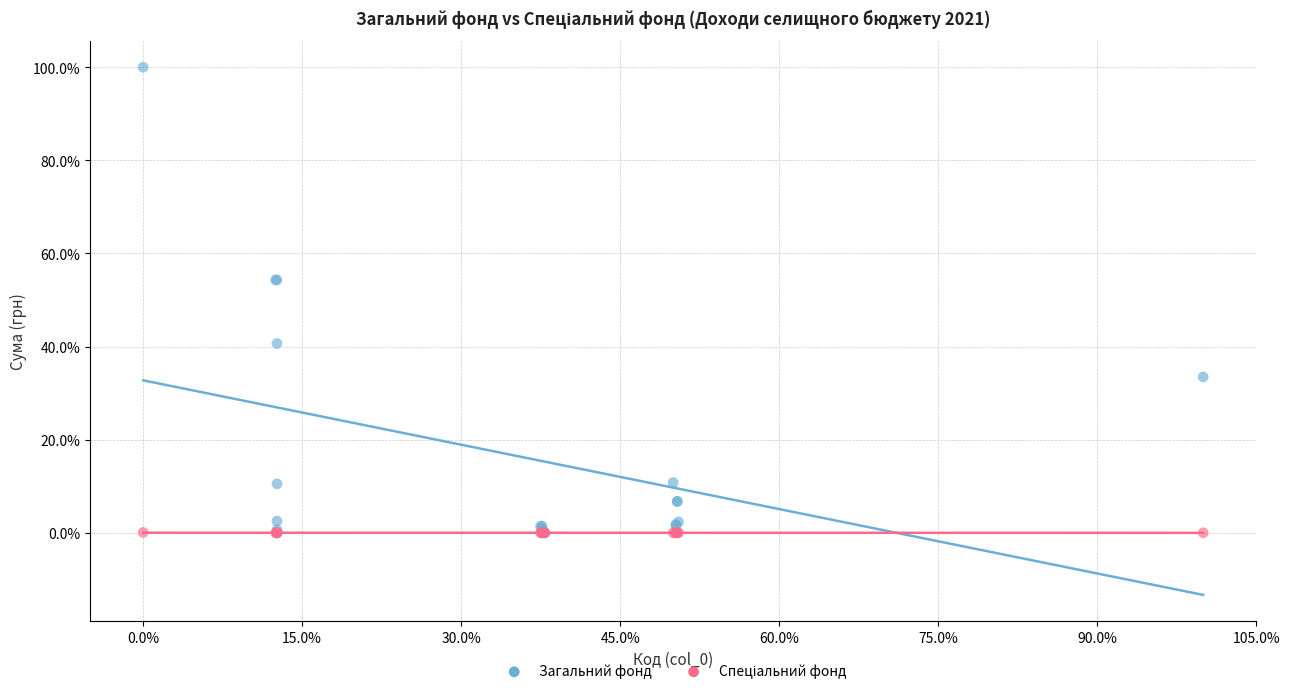

Which series contains the highest Y value?

Загальний фонд